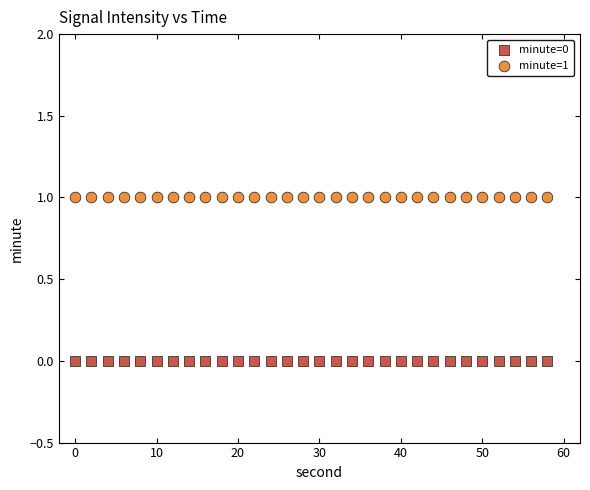

Which series contains the highest Y value?

minute=1